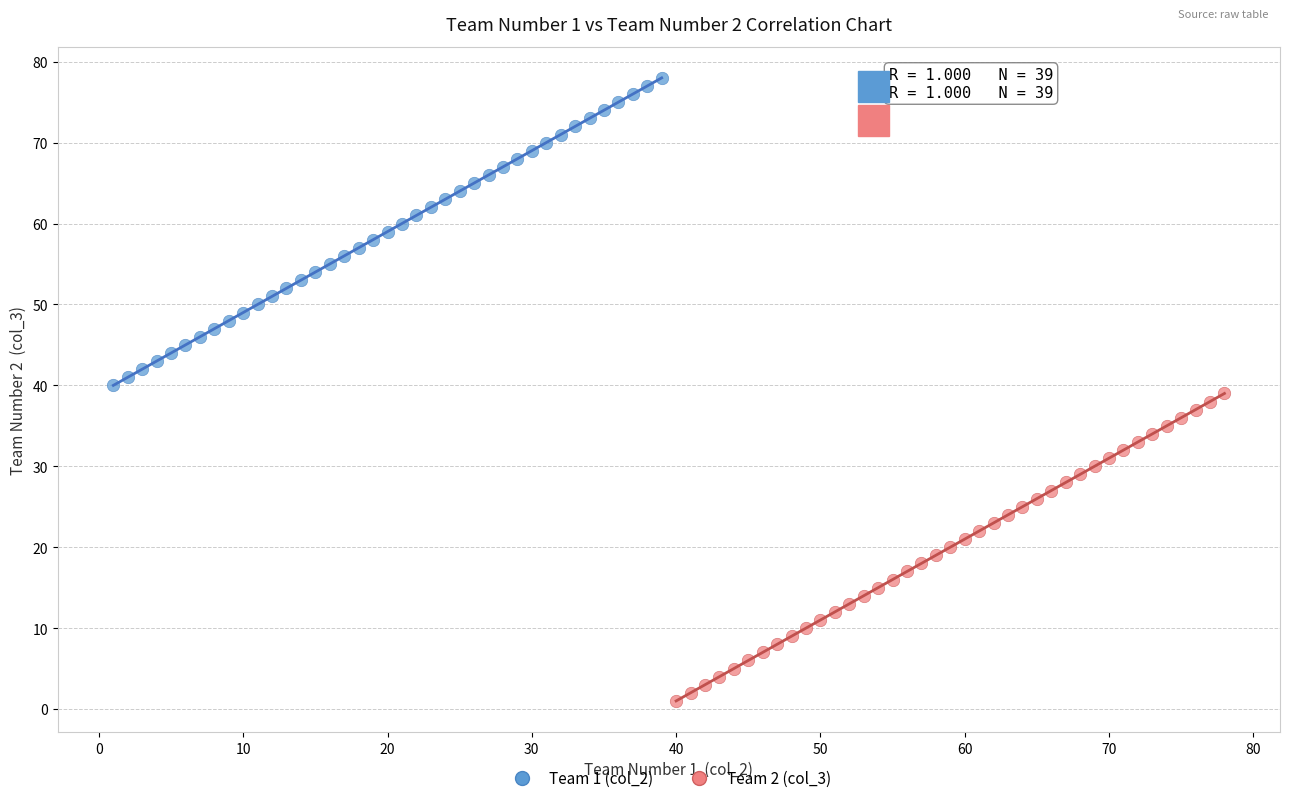

Which series reaches the minimum Y coordinate?

Team 2 (col_3)